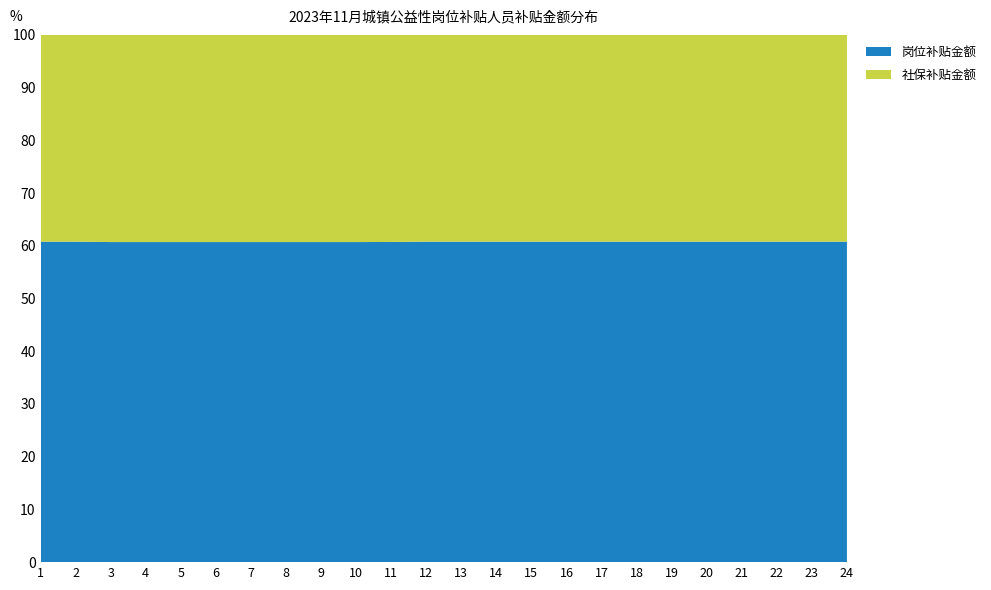

Reading left to right, transcribe all the data shown in this chart.

岗位补贴金额: 1=1970.0	2=1970.0	3=1970.0	4=1970.0	5=1970.0	6=1970.0	7=1970.0	8=1970.0	9=1970.0	10=1970.0	11=1970.0	12=1970.0	13=1970.0	14=1970.0	15=1970.0	16=1970.0	17=1970.0	18=1970.0	19=1970.0	20=1970.0	21=1970.0	22=1970.0	23=1970.0	24=1970.0
社保补贴金额: 1=1270.9	2=1270.9	3=1275.1	4=1275.1	5=1275.1	6=1275.1	7=1275.1	8=1275.1	9=1275.1	10=1275.1	11=1274.1	12=1270.9	13=1270.9	14=1270.9	15=1270.9	16=1270.9	17=1270.9	18=1270.9	19=1270.9	20=1270.9	21=1270.9	22=1270.9	23=1270.9	24=1270.9